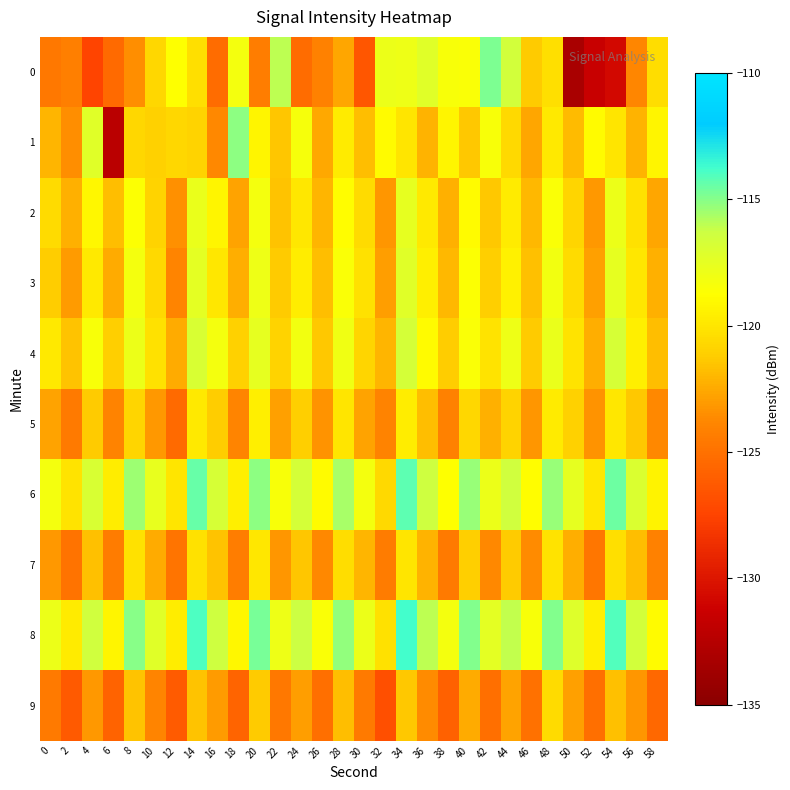

Reading right to left, extract all data points from this chart.

0: 58=-120.4	56=-123.8	54=-130.7	52=-131.4	50=-133.2	48=-120.3	46=-121.3	44=-116.6	42=-114.8	40=-118.5	38=-118.5	36=-117.3	34=-118.0	32=-117.9	30=-126.5	28=-122.6	26=-124.1	24=-125.3	22=-116.0	20=-124.3	18=-118.2	16=-125.3	14=-120.3	12=-118.7	10=-120.7	8=-123.5	6=-125.4	4=-127.4	2=-124.2	0=-124.6
1: 58=-119.2	56=-122.1	54=-120.0	52=-118.9	50=-121.9	48=-119.8	46=-122.7	44=-120.6	42=-118.5	40=-121.3	38=-119.2	36=-122.1	34=-120.0	32=-118.9	30=-121.8	28=-119.7	26=-122.6	24=-118.3	22=-121.5	20=-119.2	18=-115.2	16=-123.8	14=-120.9	12=-120.7	10=-121.0	8=-120.7	6=-132.2	4=-117.2	2=-123.5	0=-122.1
2: 58=-122.6	56=-120.2	54=-117.9	52=-123.1	50=-120.8	48=-118.5	46=-122.0	44=-119.7	42=-121.4	40=-118.9	38=-122.3	36=-119.8	34=-117.6	32=-123.2	30=-120.5	28=-118.8	26=-122.1	24=-119.9	22=-121.6	20=-118.3	18=-122.7	16=-119.2	14=-117.8	12=-123.4	10=-120.9	8=-118.6	6=-121.8	4=-119.1	2=-122.3	0=-120.5
3: 58=-122.3	56=-119.9	54=-117.6	52=-122.8	50=-120.5	48=-118.2	46=-121.7	44=-119.4	42=-121.1	40=-118.6	38=-122.0	36=-119.5	34=-117.3	32=-122.9	30=-120.2	28=-118.5	26=-121.8	24=-119.6	22=-121.3	20=-118.0	18=-122.4	16=-119.9	14=-117.5	12=-123.9	10=-120.6	8=-118.3	6=-122.5	4=-119.8	2=-123.0	0=-121.2
4: 58=-121.8	56=-119.5	54=-116.8	52=-122.4	50=-120.1	48=-117.8	46=-121.3	44=-118.0	42=-120.1	40=-118.5	38=-121.2	36=-118.9	34=-116.7	32=-122.1	30=-120.8	28=-118.1	26=-121.4	24=-118.2	22=-120.9	20=-117.6	18=-121.0	16=-118.3	14=-116.9	12=-122.5	10=-120.2	8=-117.9	6=-121.1	4=-118.4	2=-121.6	0=-119.8
5: 58=-123.7	56=-121.4	54=-119.9	52=-123.3	50=-121.0	48=-119.7	46=-123.2	44=-120.9	42=-122.3	40=-120.7	38=-124.1	36=-121.8	34=-119.6	32=-124.0	30=-122.7	28=-120.0	26=-123.3	24=-121.1	22=-122.8	20=-119.5	18=-123.9	16=-121.2	14=-119.8	12=-125.4	10=-123.1	8=-120.8	6=-124.0	4=-121.3	2=-124.5	0=-122.7
6: 58=-119.3	56=-117.0	54=-114.5	52=-119.9	50=-117.6	48=-115.3	46=-118.8	44=-116.5	42=-117.9	40=-115.3	38=-118.7	36=-116.4	34=-114.2	32=-120.6	30=-118.3	28=-115.6	26=-118.9	24=-116.7	22=-118.4	20=-115.1	18=-119.5	16=-116.8	14=-114.4	12=-120.0	10=-117.7	8=-115.4	6=-119.6	4=-116.9	2=-120.1	0=-118.3
7: 58=-124.1	56=-121.8	54=-120.3	52=-124.7	50=-122.4	48=-120.1	46=-123.6	44=-121.3	42=-123.7	40=-121.1	38=-124.5	36=-122.2	34=-120.0	32=-124.4	30=-122.1	28=-120.4	26=-123.7	24=-121.5	22=-123.2	20=-119.9	18=-124.3	16=-121.6	14=-120.2	12=-124.8	10=-122.5	8=-120.2	6=-124.4	4=-121.7	2=-124.9	0=-123.1
8: 58=-118.9	56=-116.6	54=-114.1	52=-119.5	50=-117.2	48=-114.9	46=-118.4	44=-116.1	42=-117.5	40=-114.9	38=-118.3	36=-116.0	34=-113.8	32=-120.2	30=-117.9	28=-115.2	26=-118.5	24=-116.3	22=-118.0	20=-114.7	18=-119.1	16=-116.4	14=-114.0	12=-119.6	10=-117.3	8=-115.0	6=-119.2	4=-116.5	2=-119.7	0=-117.9
9: 58=-125.5	56=-123.2	54=-121.7	52=-125.1	50=-122.8	48=-120.5	46=-125.0	44=-122.7	42=-125.1	40=-122.5	38=-125.9	36=-123.6	34=-121.4	32=-126.8	30=-124.5	28=-121.8	26=-125.1	24=-122.9	22=-124.6	20=-121.3	18=-125.7	16=-123.0	14=-121.6	12=-126.2	10=-123.9	8=-121.6	6=-125.8	4=-123.1	2=-126.3	0=-124.5